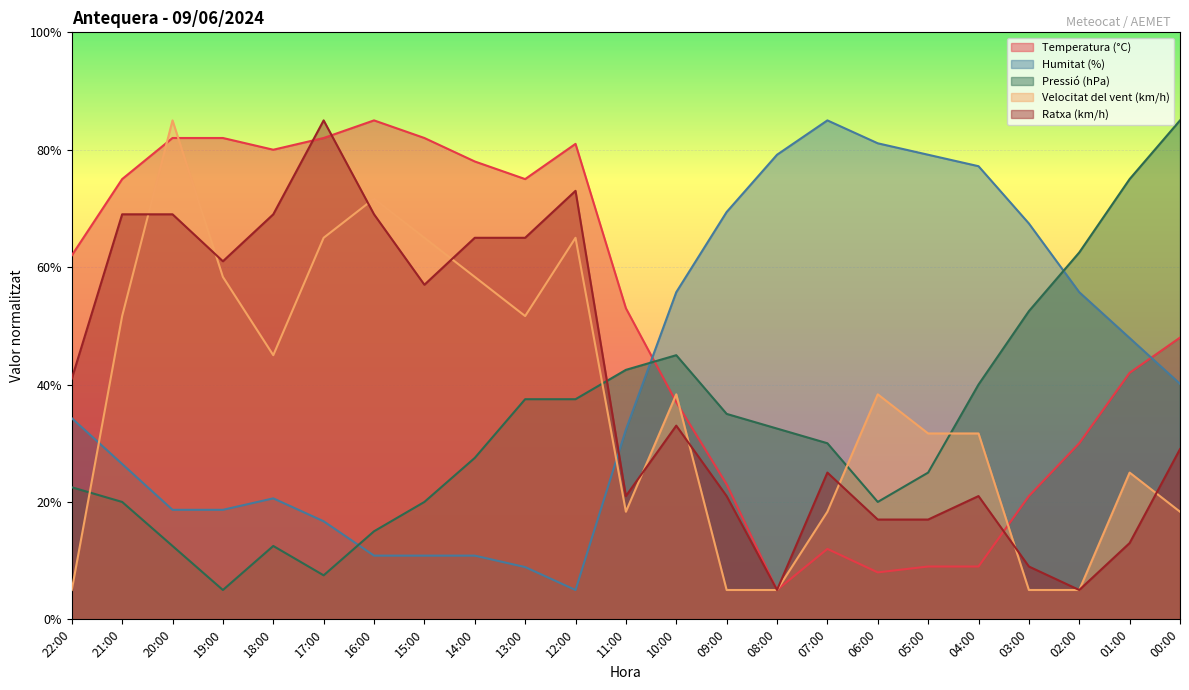

What is the label of the 18th point from the left?

05:00